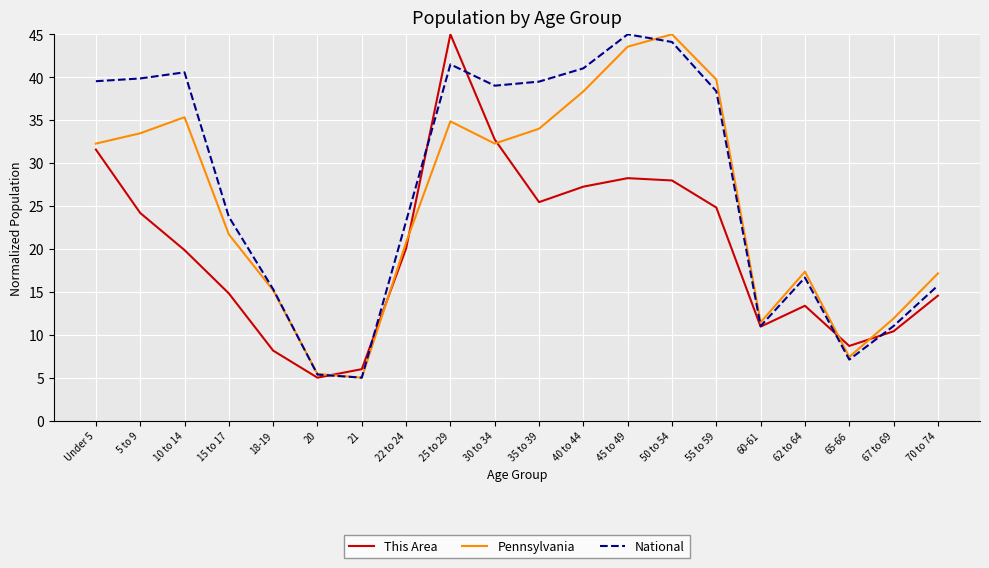

What is the minimum value for Pennsylvania?

5.0